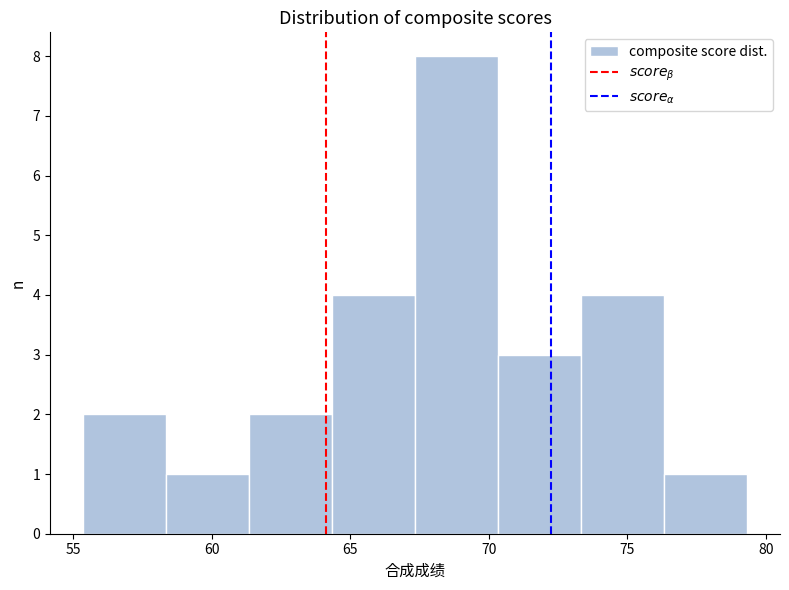

Reading left to right, list every bar in this chart as the range it spans on the x-axis followed by its height. Neither the bar edges nor the heights are printed on the chart, so give them approximately, as read against the axes.

55.5 to 58.5: 2
58.5 to 61.5: 1
61.5 to 64.5: 2
64.5 to 67.5: 4
67.5 to 70.5: 8
70.5 to 73.5: 3
73.5 to 76.5: 4
76.5 to 79.5: 1